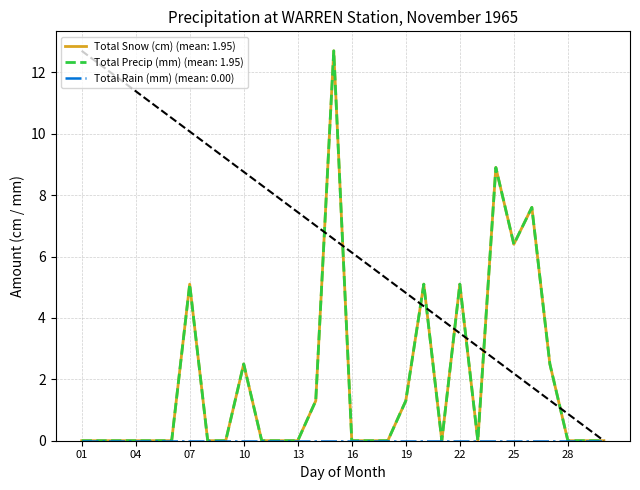

Does the chart display data point markers on the line(s)?

No